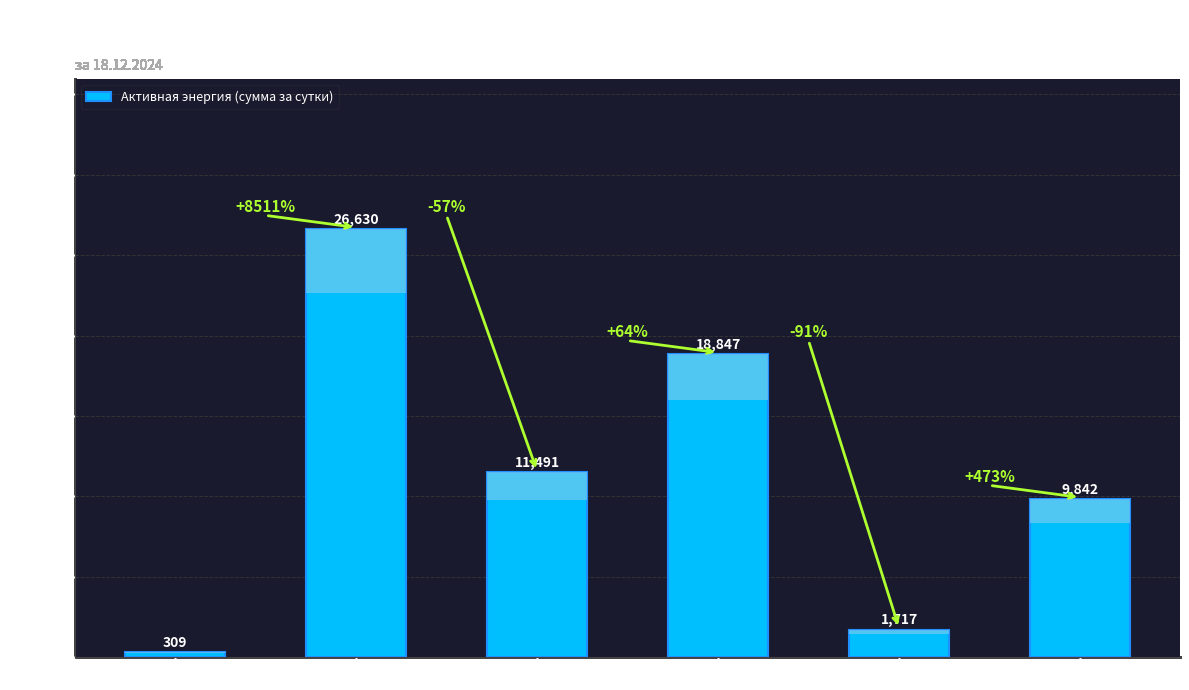

Rank the categories by value from lowest to highest.

ТСН ао RS, Громошиха ао, Лентьево ао, Т 2 ап RS, Ванское ао, Т 1 ап RS